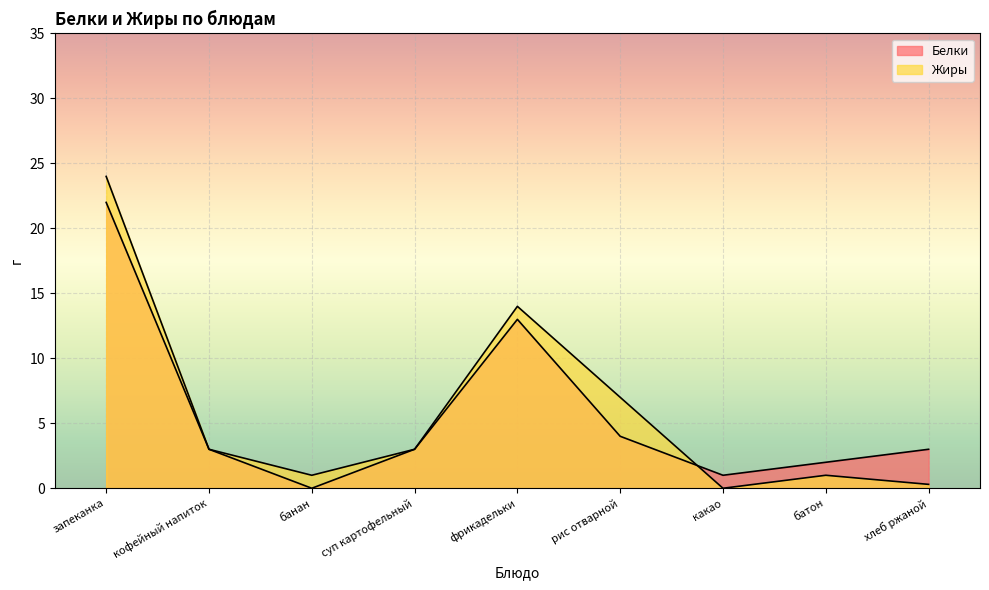

What position from the right is фрикадельки?

5